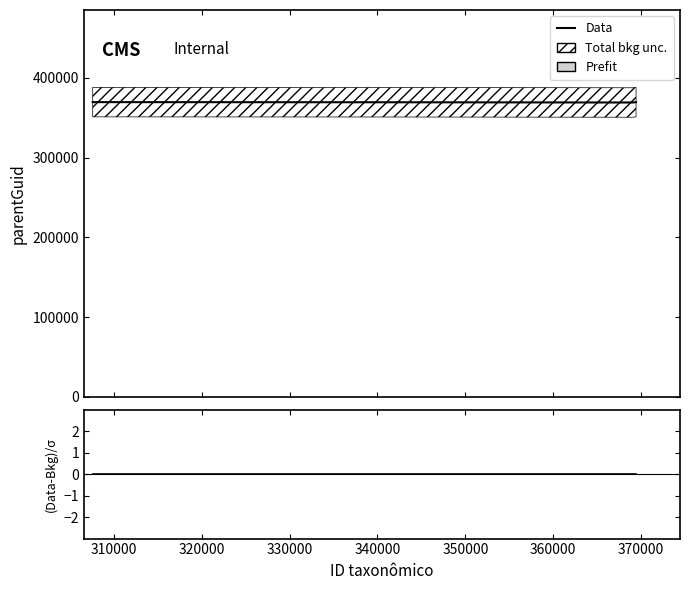

Which series has the largest range (max minus min)?

Data